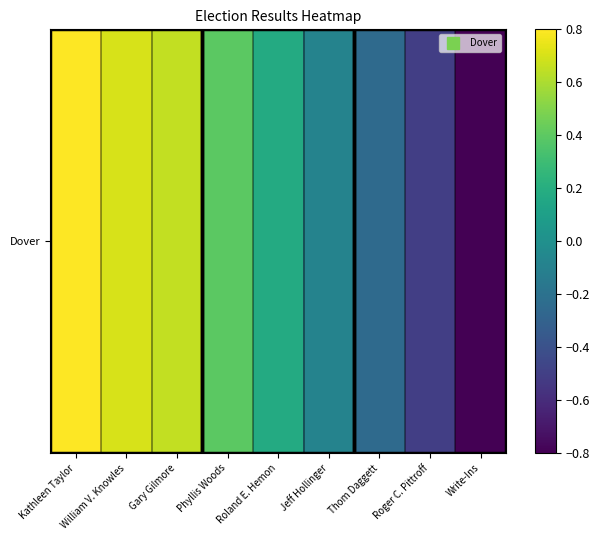

Where is the data nearest to the value 0?

Jeff Hollinger